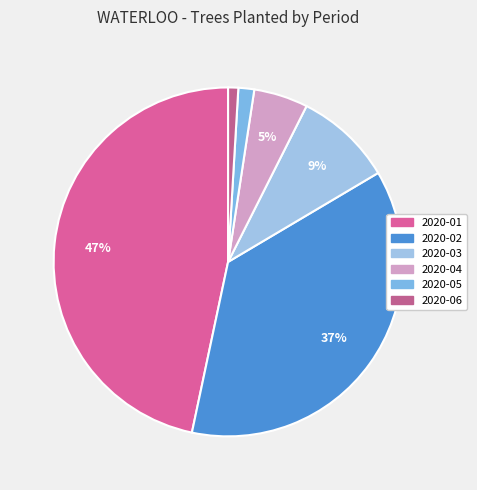

What is the largest slice in the pie chart?

2020-01